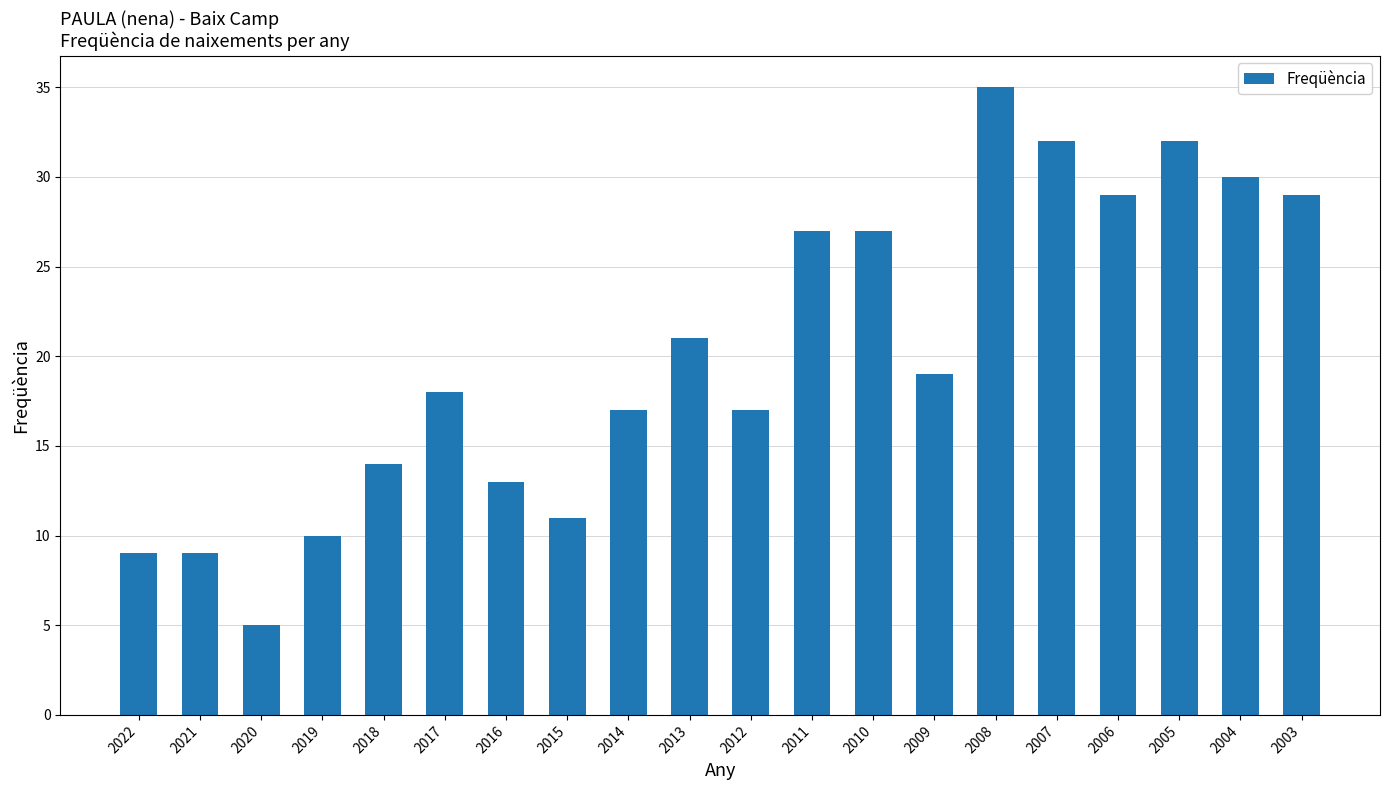

What is the value of the 6th bar from the left?

18